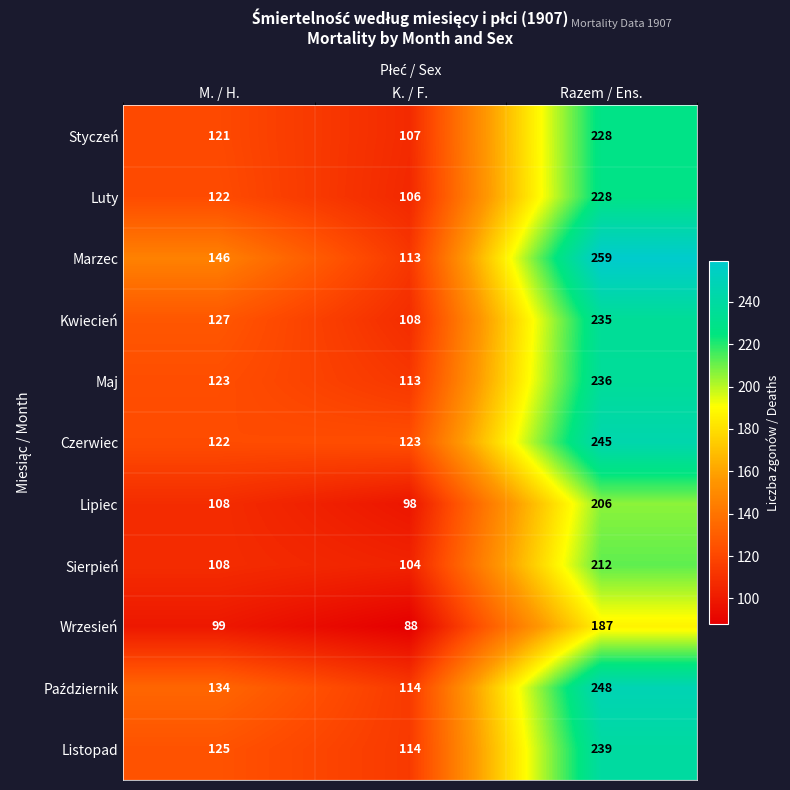

Which category has the lowest value across all series?

K. / F.